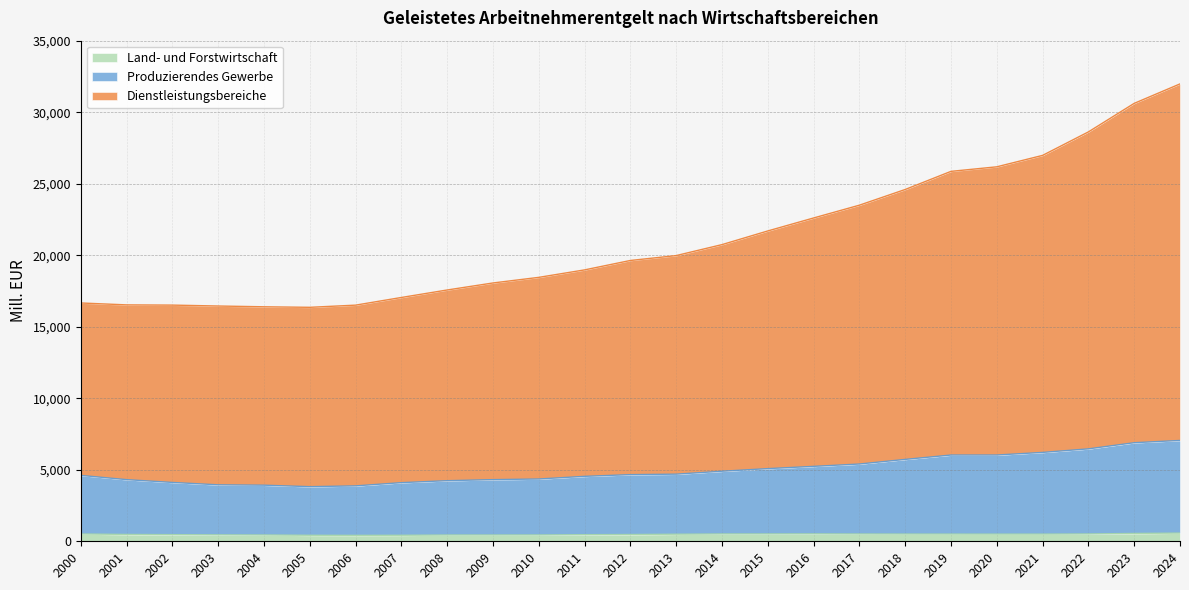

What is the difference between the highest and lowest values at 2007?

16625.5